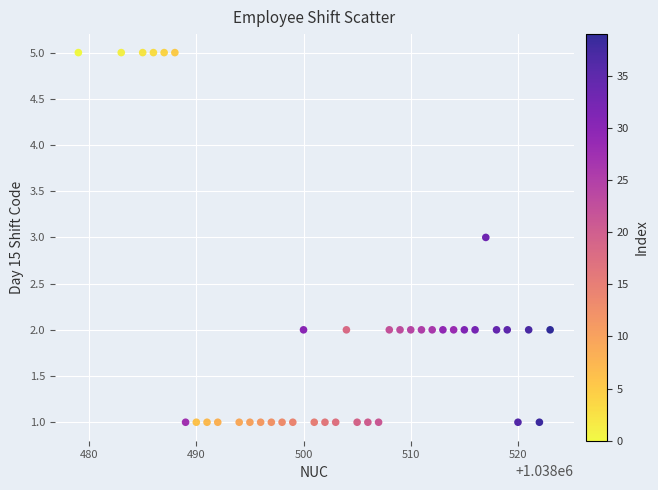

What is the range of X values (max minus min)?

44